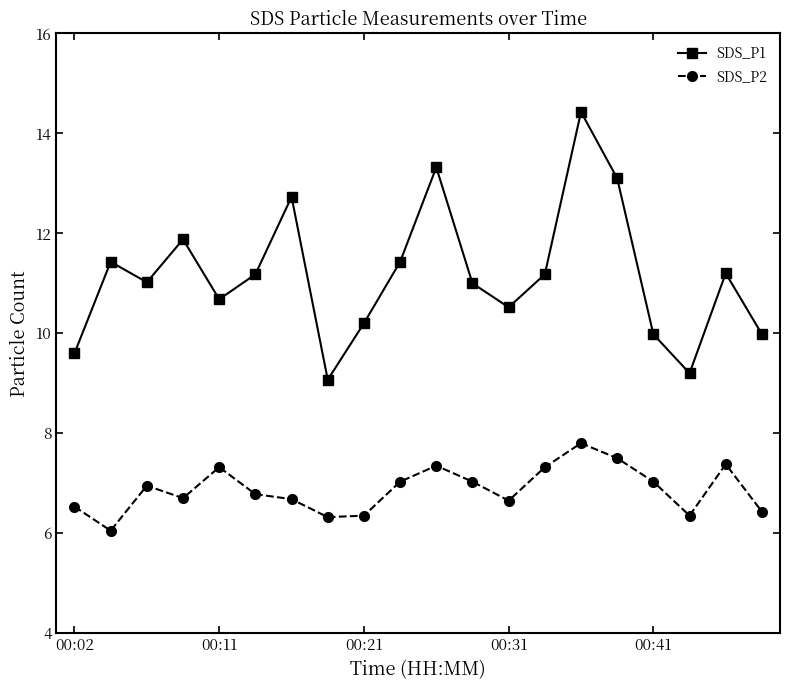

What is the difference between the maximum and minimum values in the SDS_P1 series?

5.4